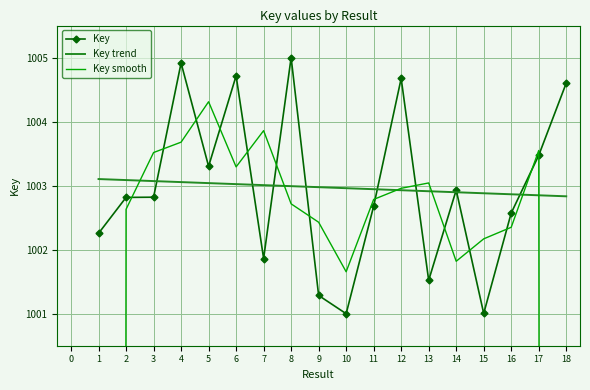

True or false: Key has a value of 699.1 at 2.

False